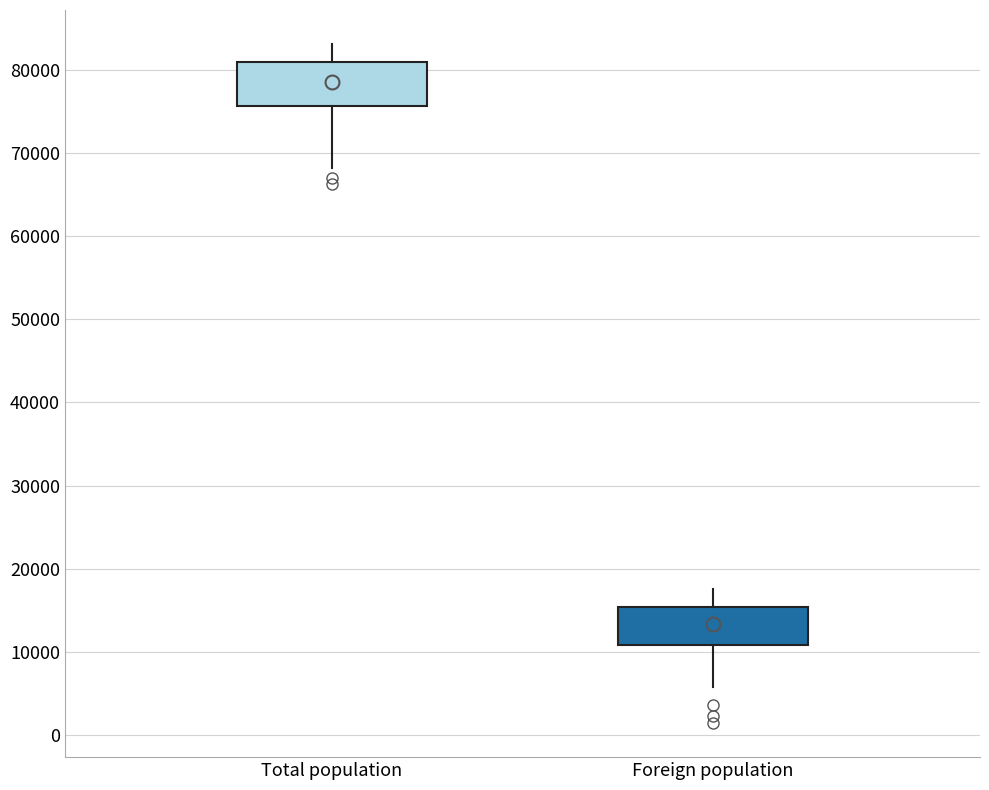

Reading left to right, transcribe this box plot: for each box, give where its median line is, the range the box spans, and where its two whiskers end, as read against the y-axis. The values are not printed on the chart, so give them approximately, as read against the axis.

Total population: median 79000, box 76000 to 81000, whiskers 68000 to 83000
Foreign population: median 13000, box 11000 to 15000, whiskers 6000 to 18000